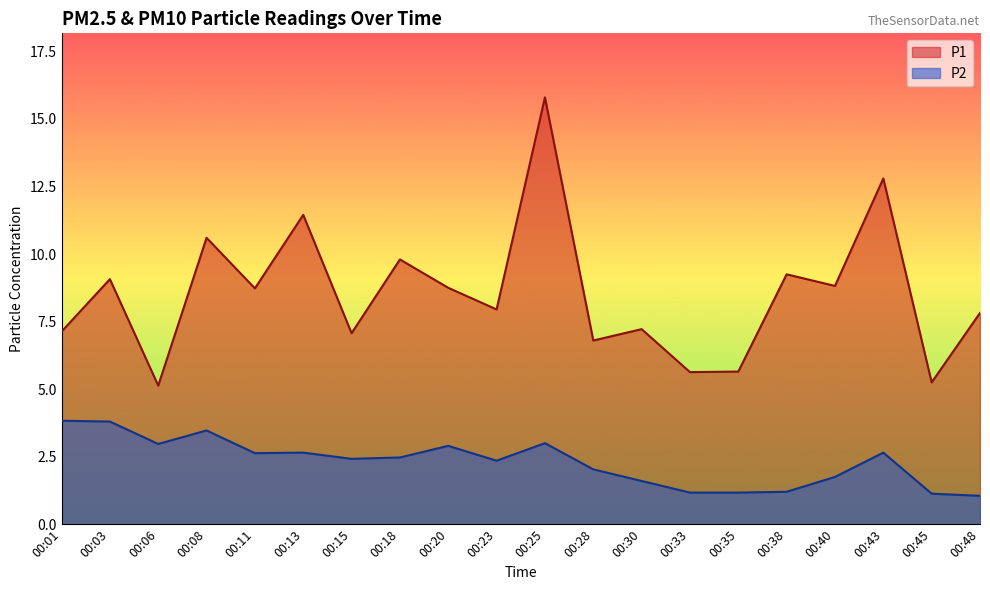

At how many categories does at least one series exceed 12?

2